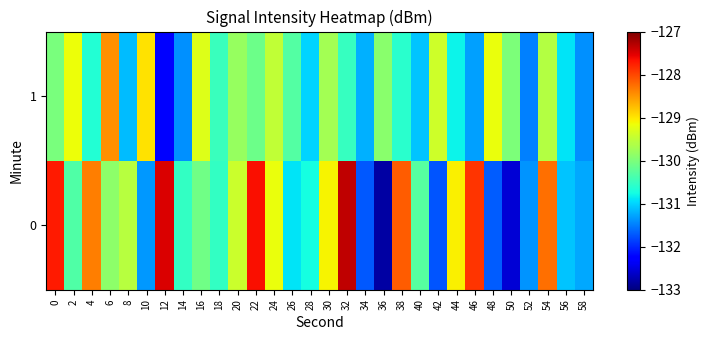

Reading right to left, list all the values displayed in this chart.

0: 58=-131.2	56=-131.1	54=-128.3	52=-131.4	50=-132.5	48=-131.7	46=-127.9	44=-129.1	42=-131.8	40=-130.3	38=-128.1	36=-132.8	34=-131.7	32=-127.3	30=-129.1	28=-130.7	26=-130.9	24=-129.2	22=-127.6	20=-129.4	18=-130.5	16=-130.1	14=-130.5	12=-127.5	10=-131.3	8=-129.6	6=-129.9	4=-128.3	2=-130.3	0=-127.7
1: 58=-131.4	56=-130.9	54=-129.6	52=-131.5	50=-130.0	48=-129.2	46=-131.3	44=-130.8	42=-129.4	40=-131.1	38=-130.6	36=-129.9	34=-131.2	32=-130.5	30=-129.7	28=-131.0	26=-130.3	24=-129.5	22=-130.1	20=-129.8	18=-130.5	16=-129.3	14=-131.4	12=-132.3	10=-129.0	8=-131.1	6=-128.5	4=-130.6	2=-129.2	0=-130.0